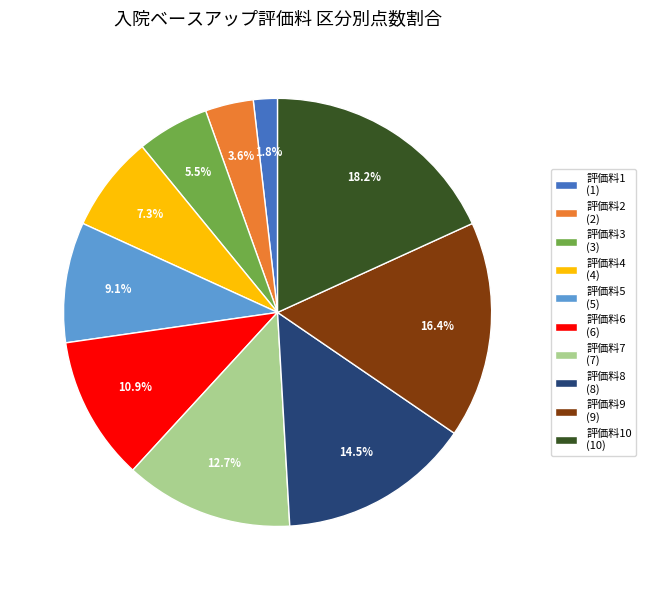

Approximately how many times larger is the value at 評価料4 (4) compared to 評価料3 (3)?

1.3